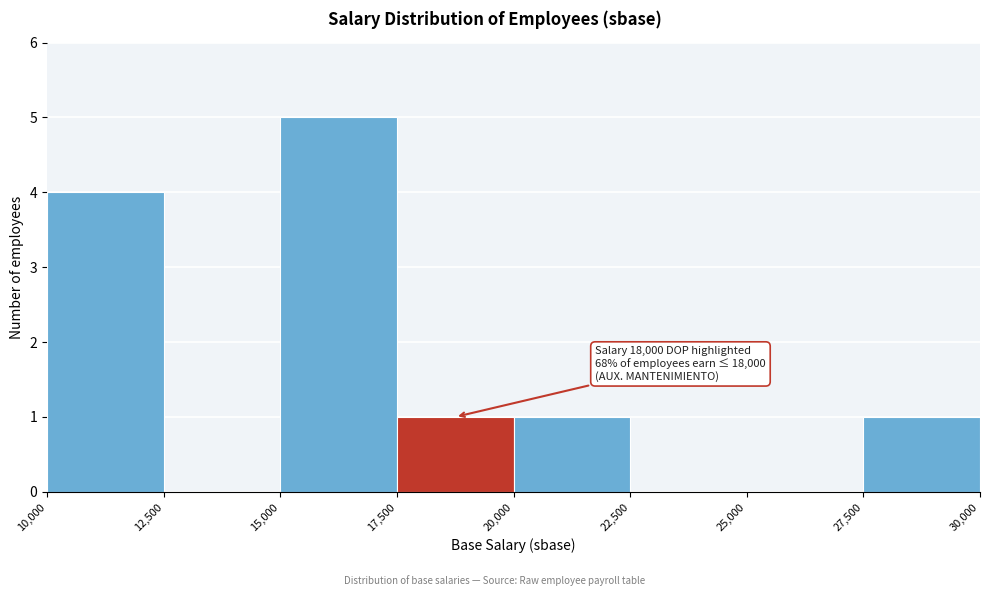

Over which range of the x-axis is the bar tallest?

15,000 to 17,500